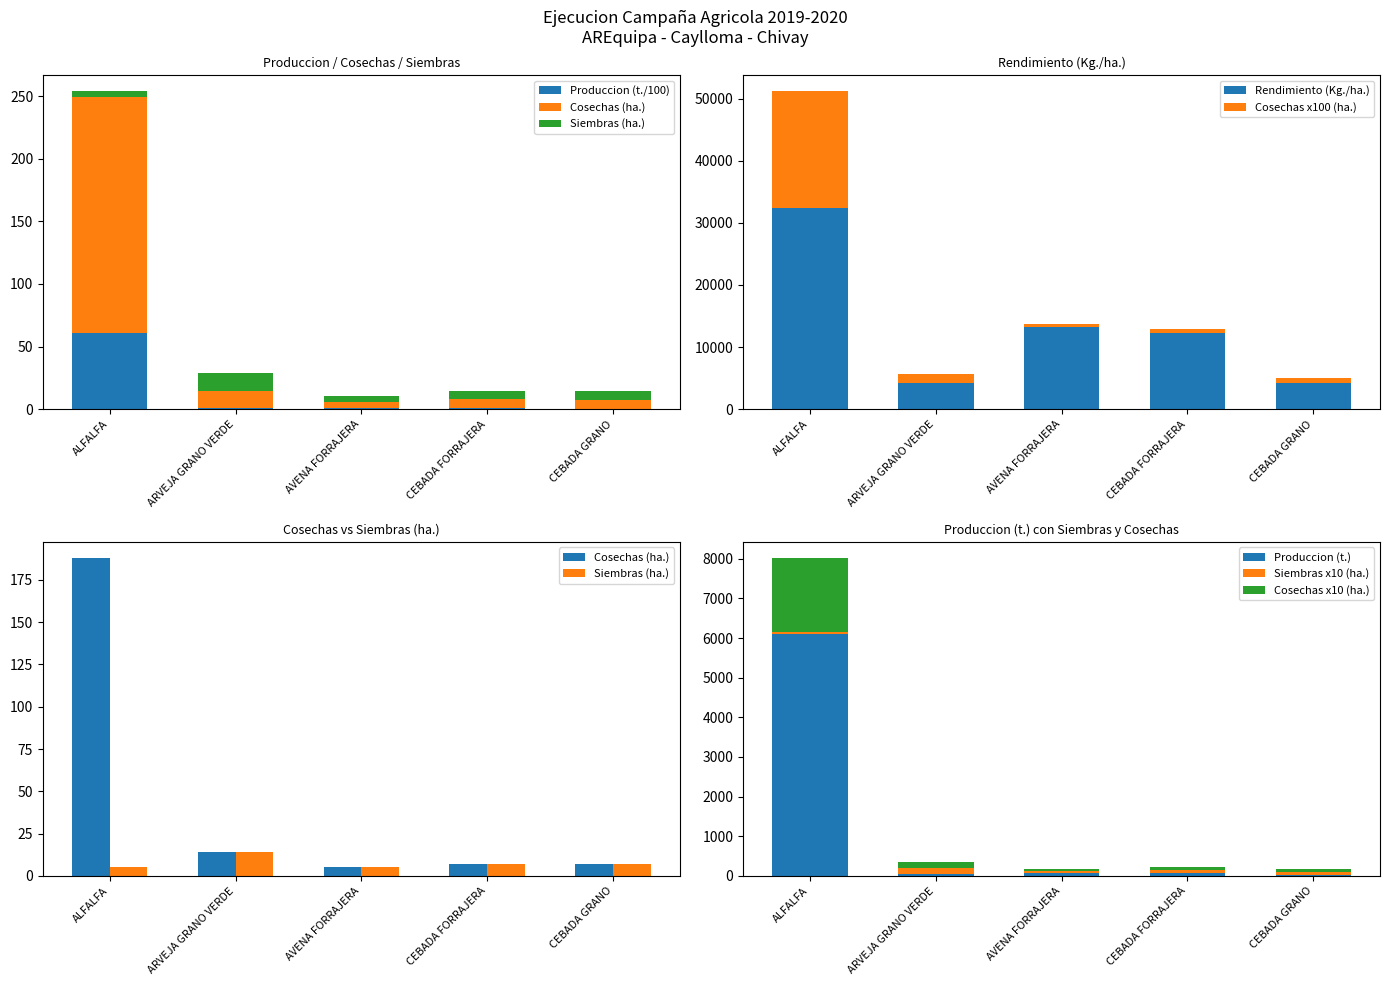

What is the total value across all series at ALFALFA?

51281.7